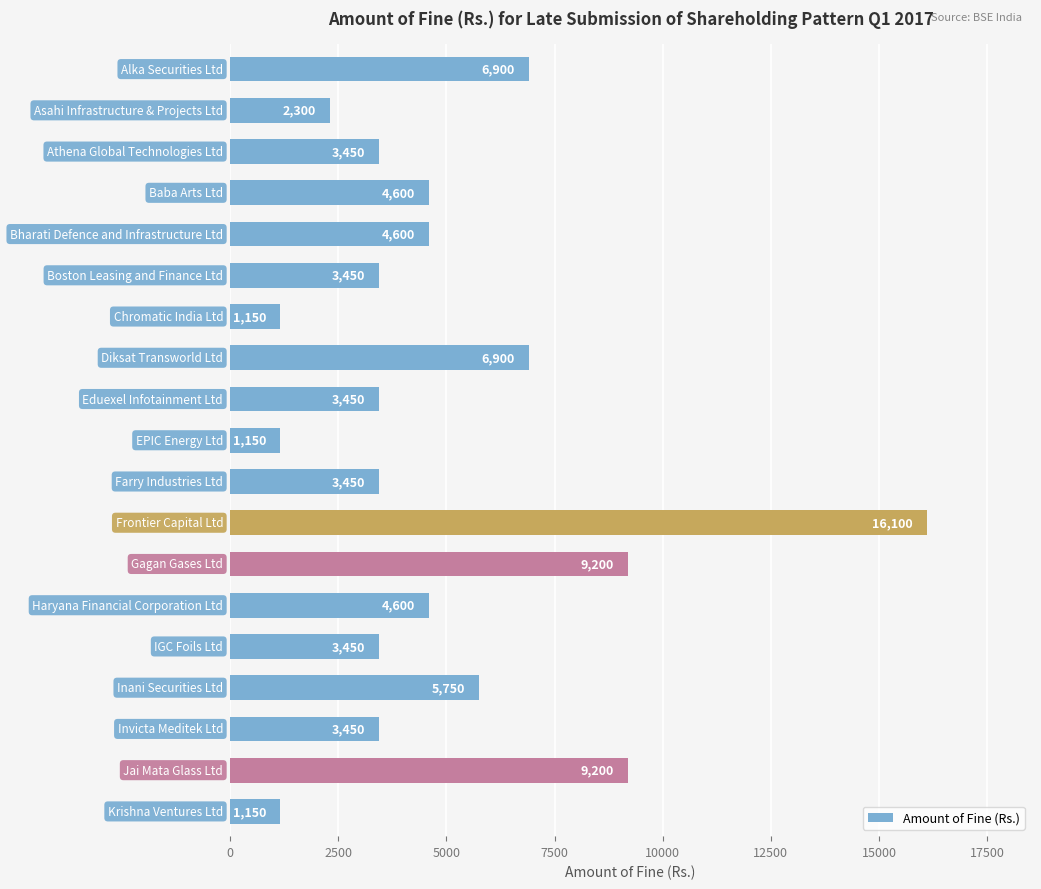

What is the difference between the maximum and second lowest values?

14950